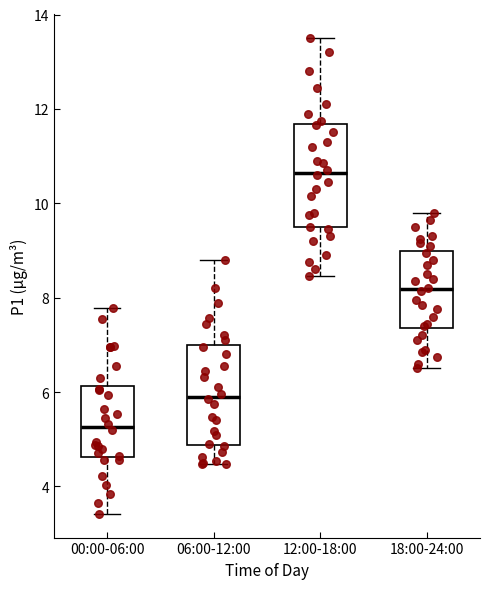

Reading left to right, transcribe this box plot: for each box, give where its median line is, the range the box spans, and where its two whiskers end, as read against the y-axis. The values are not printed on the chart, so give them approximately, as read against the axis.

00:00-06:00: median 5.2, box 4.6 to 6.2, whiskers 3.4 to 7.8
06:00-12:00: median 6.0, box 4.8 to 7.0, whiskers 4.4 to 8.8
12:00-18:00: median 10.6, box 9.4 to 11.6, whiskers 8.4 to 13.6
18:00-24:00: median 8.2, box 7.4 to 9.0, whiskers 6.6 to 9.8